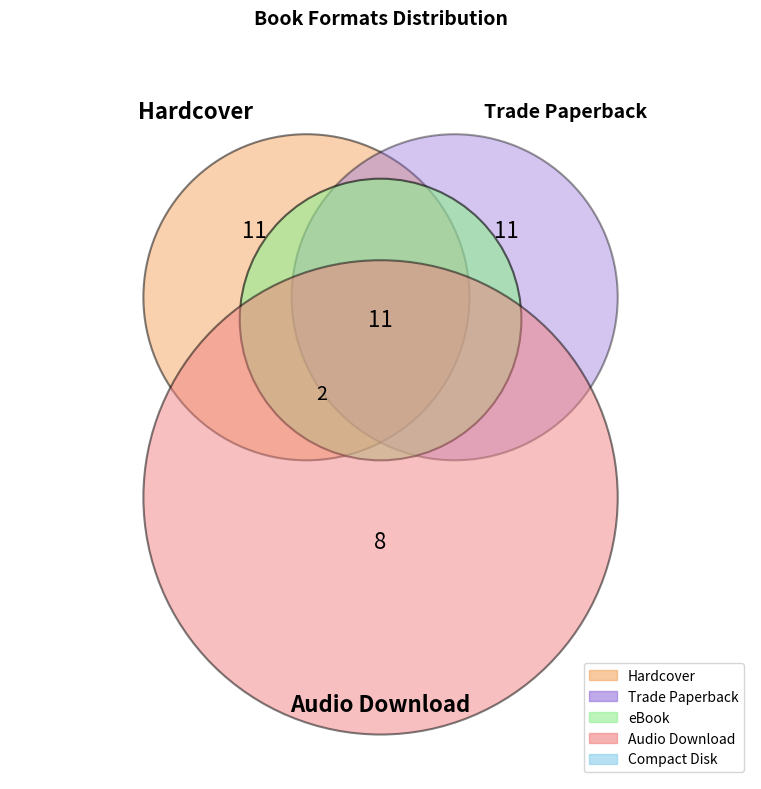

To the nearest percent, what is the difference between the eBook and Compact Disk slice percentages?

21%